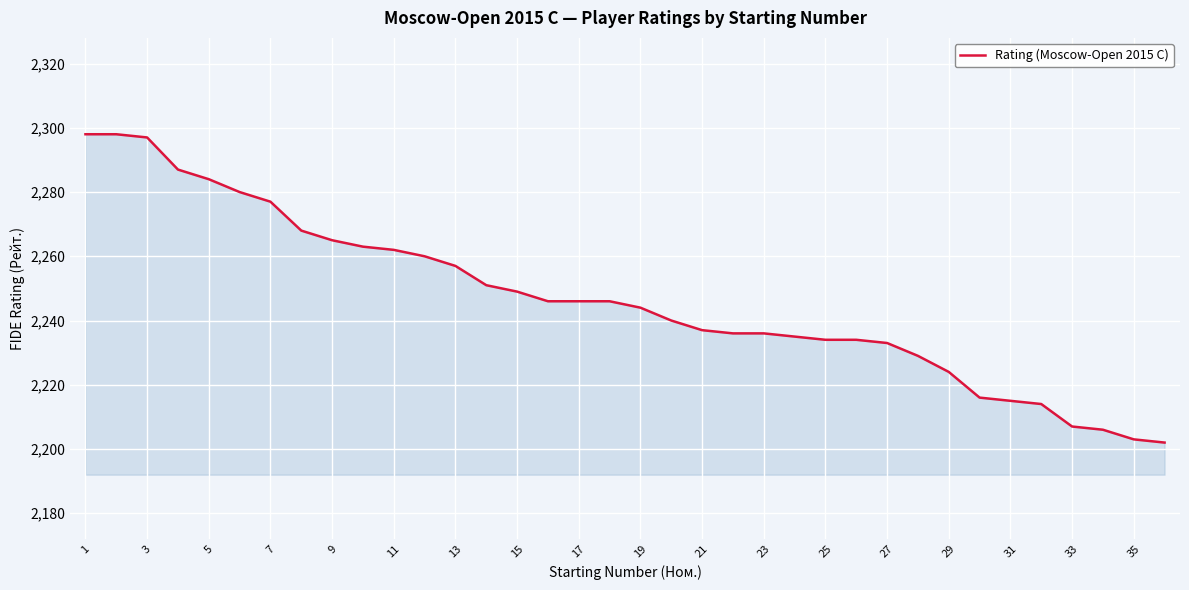

What is the greatest value displayed?

2298